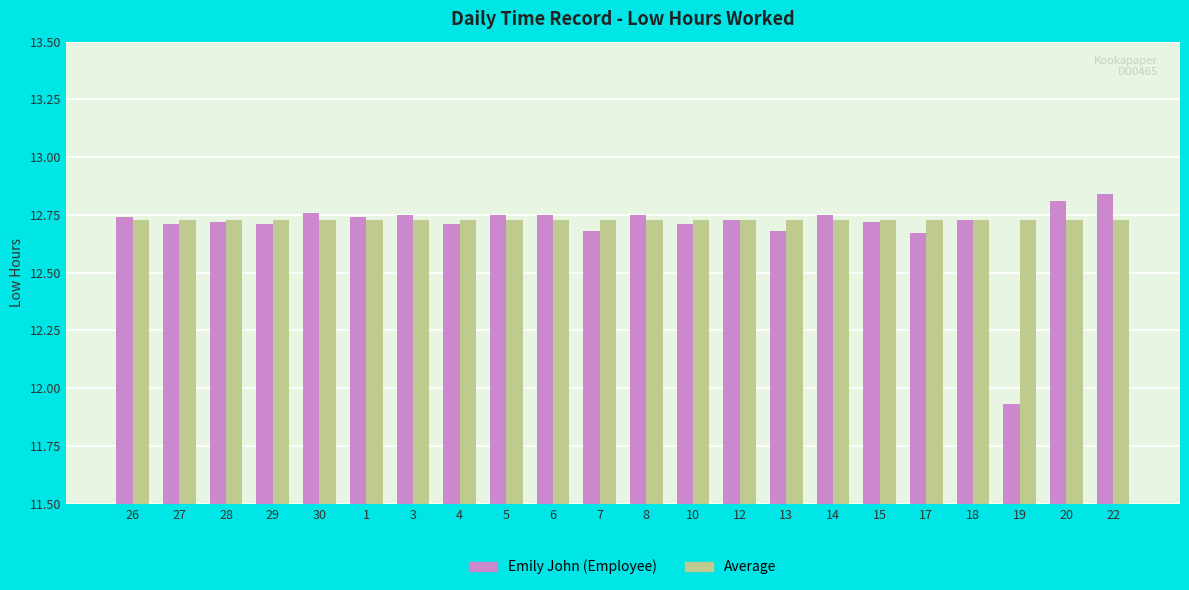

What position from the left is 26?

1